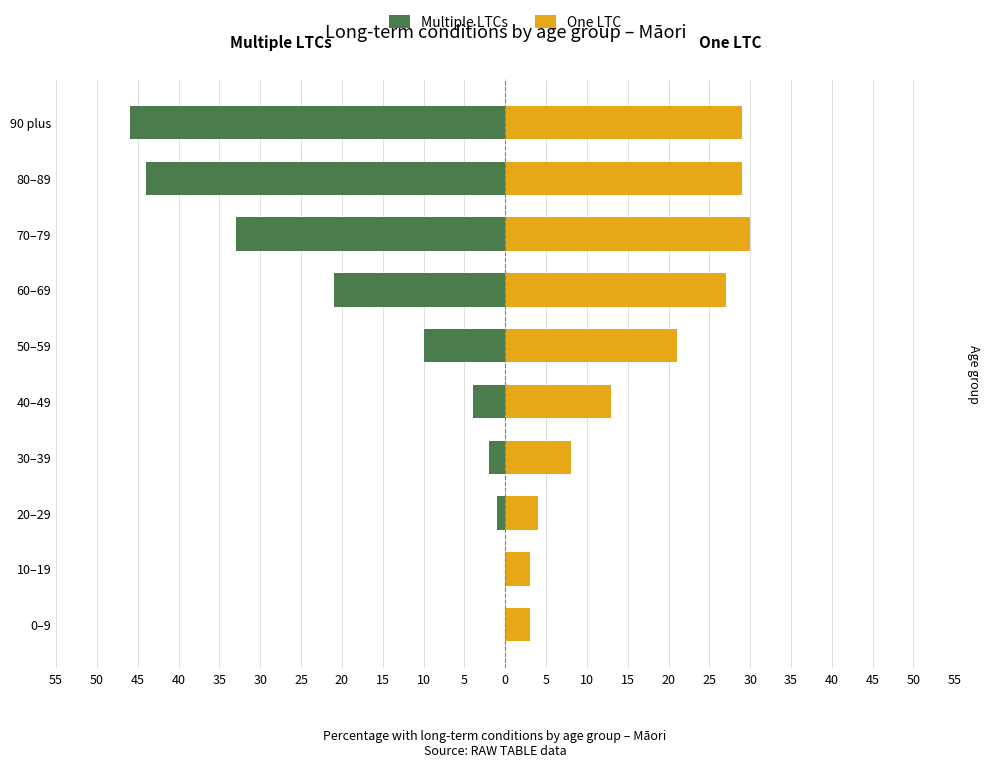

What is the difference between the second highest and second lowest values in the Multiple LTCs series?

44